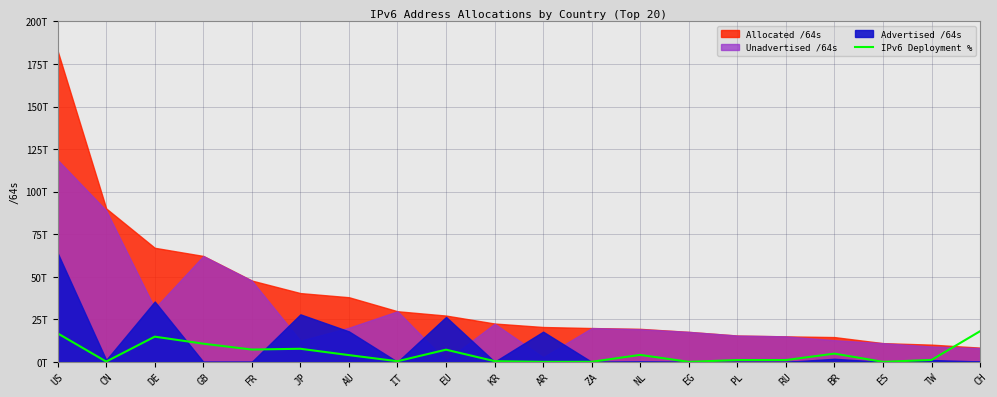

True or false: the data has more than 2 interior local peaks.

True